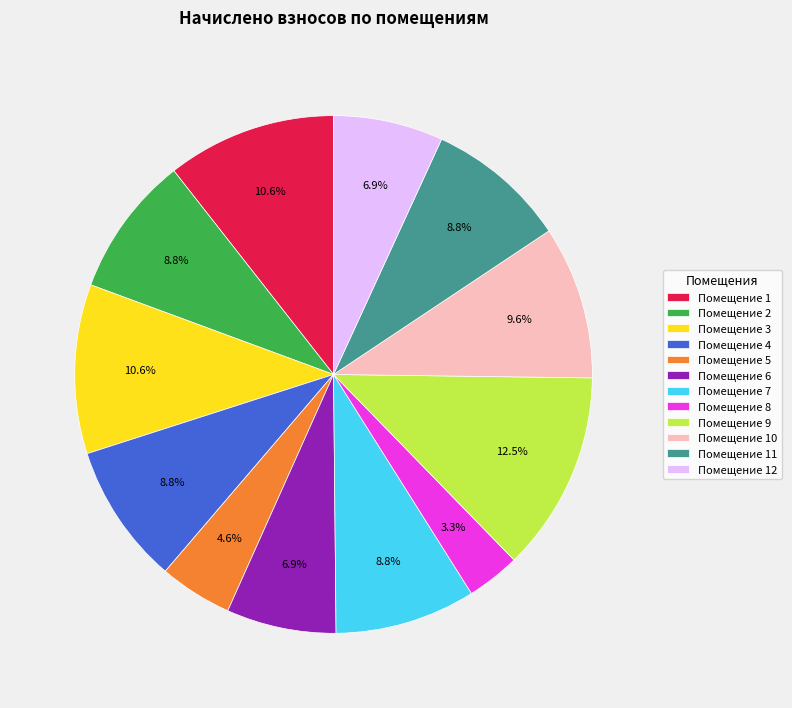

What percentage is NOT represented by Помещение 5?

95.4%